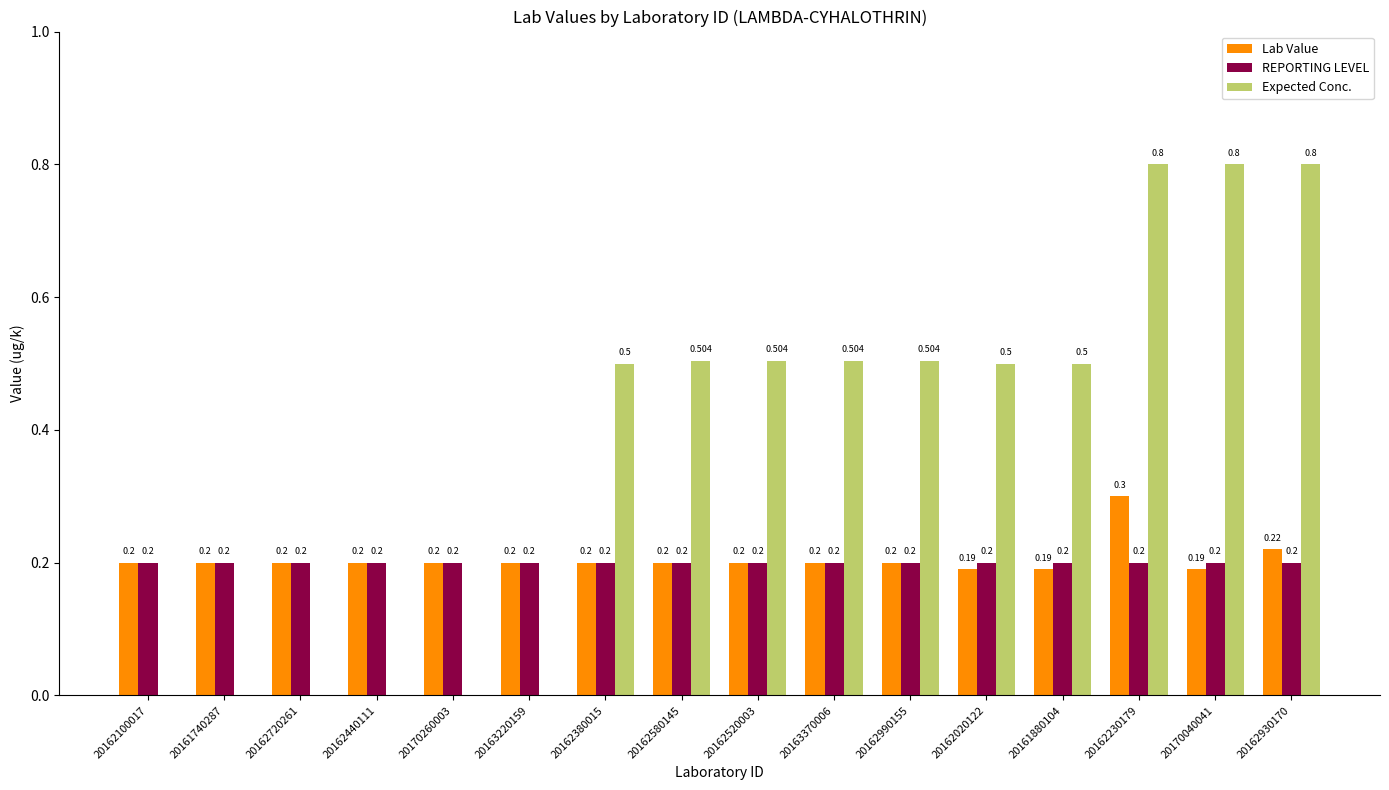

Reading left to right, transcribe all the data shown in this chart.

Lab Value: 0.2	0.2	0.2	0.2	0.2	0.2	0.2	0.2	0.2	0.2	0.2	0.2	0.2	0.3	0.2	0.2
REPORTING LEVEL: 0.2	0.2	0.2	0.2	0.2	0.2	0.2	0.2	0.2	0.2	0.2	0.2	0.2	0.2	0.2	0.2
Expected Conc.: 0.0	0.0	0.0	0.0	0.0	0.0	0.5	0.5	0.5	0.5	0.5	0.5	0.5	0.8	0.8	0.8